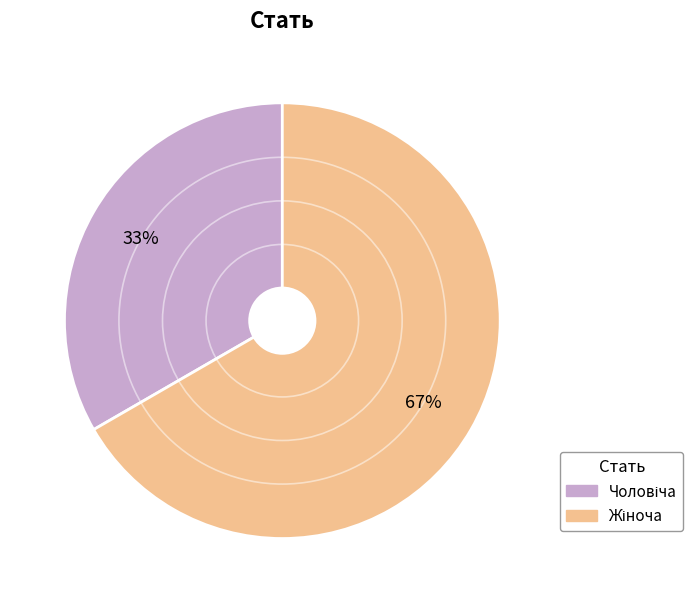

Count the number of slices in the pie.

2